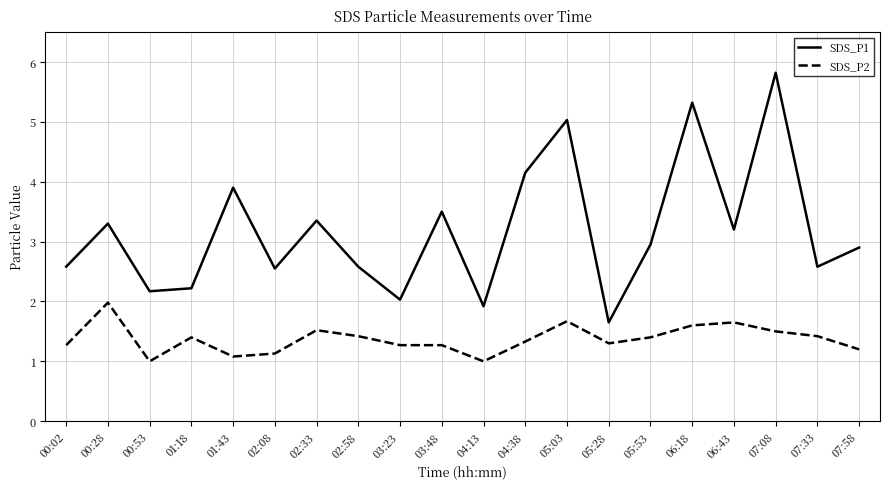

Rank the series at 06:18 from highest to lowest value.

SDS_P1, SDS_P2